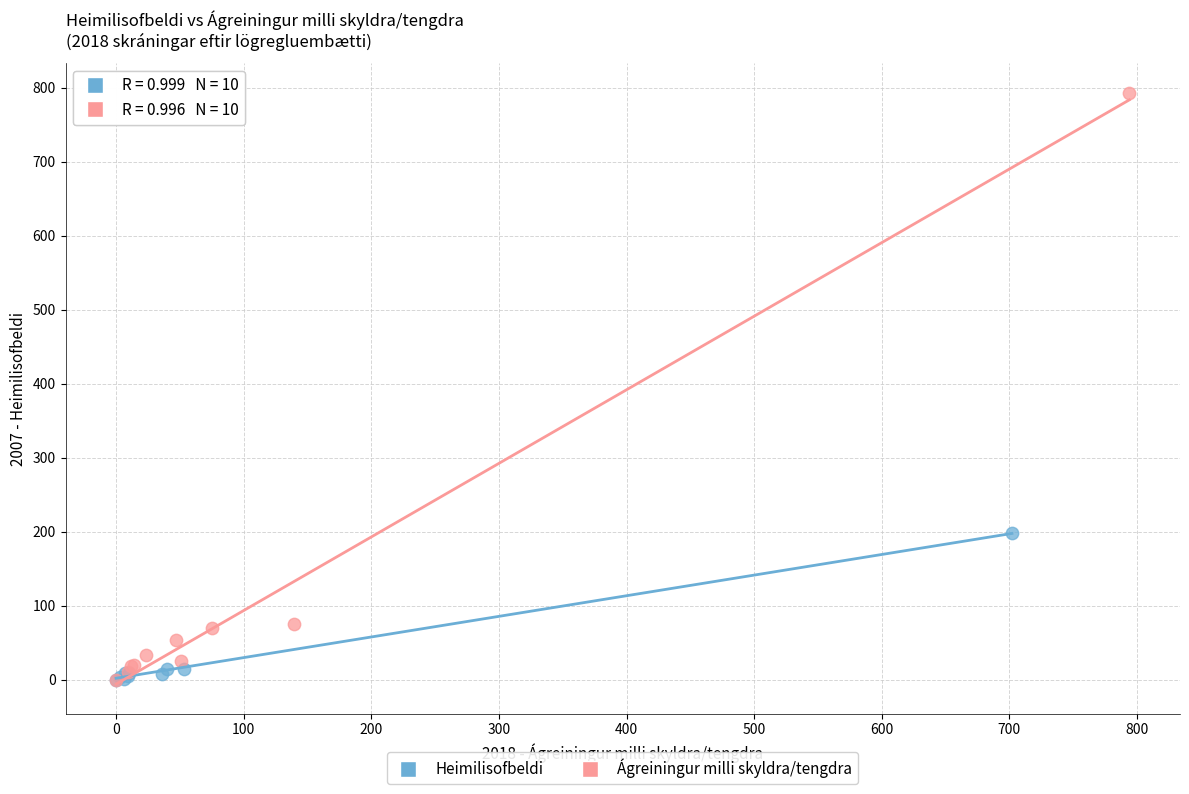

Which series reaches the maximum Y coordinate?

Ágreiningur milli skyldra/tengdra